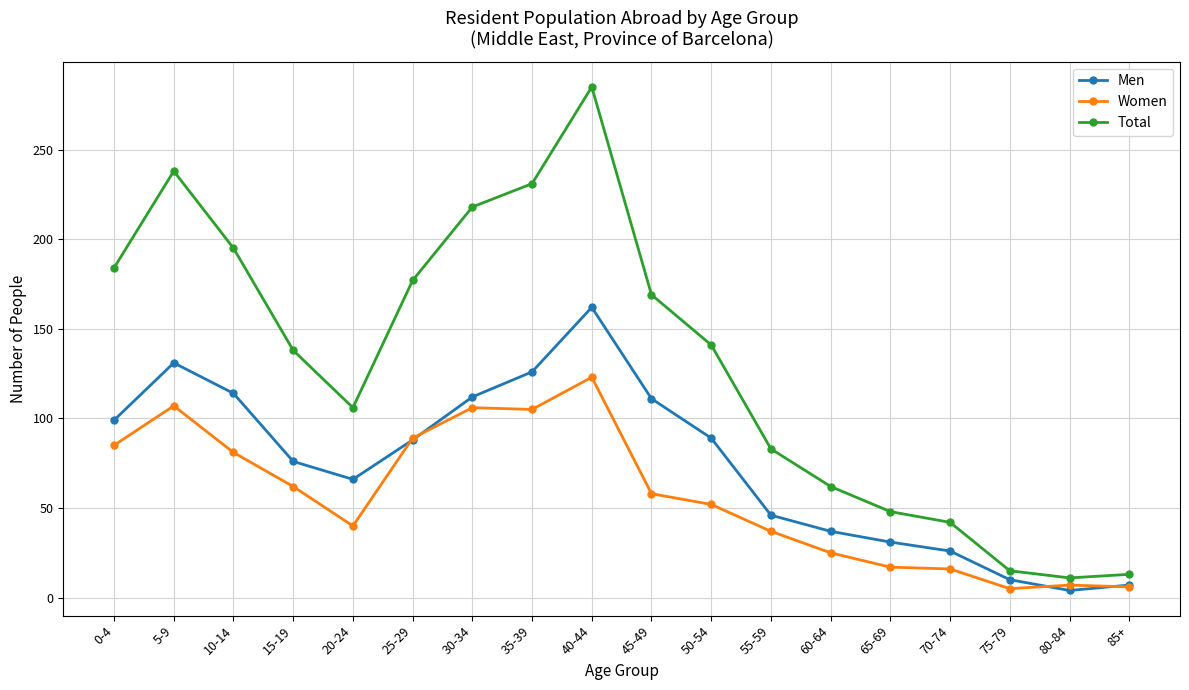

What value does the Total series have at 15-19, to the nearest 10?

140